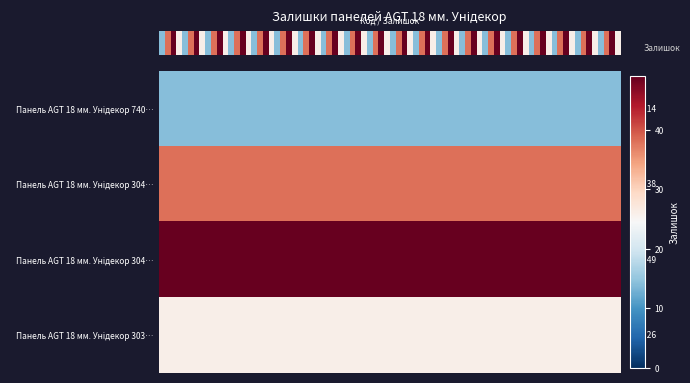

What is the maximum value shown in the chart?

49